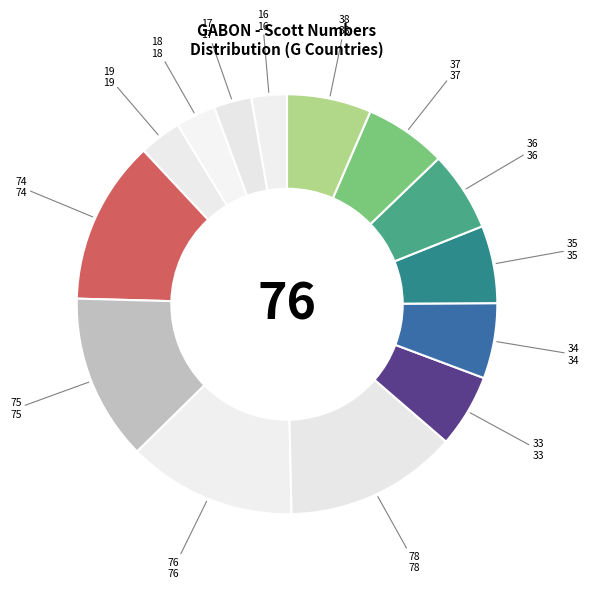

How many slices are in this pie chart?

14